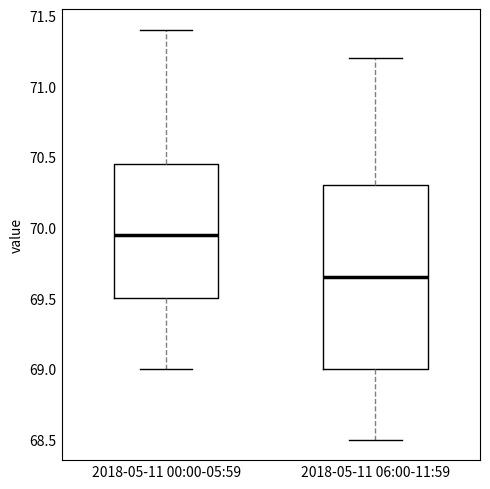

Which box is the tallest, from its lower edge to its upper edge?

2018-05-11 06:00-11:59